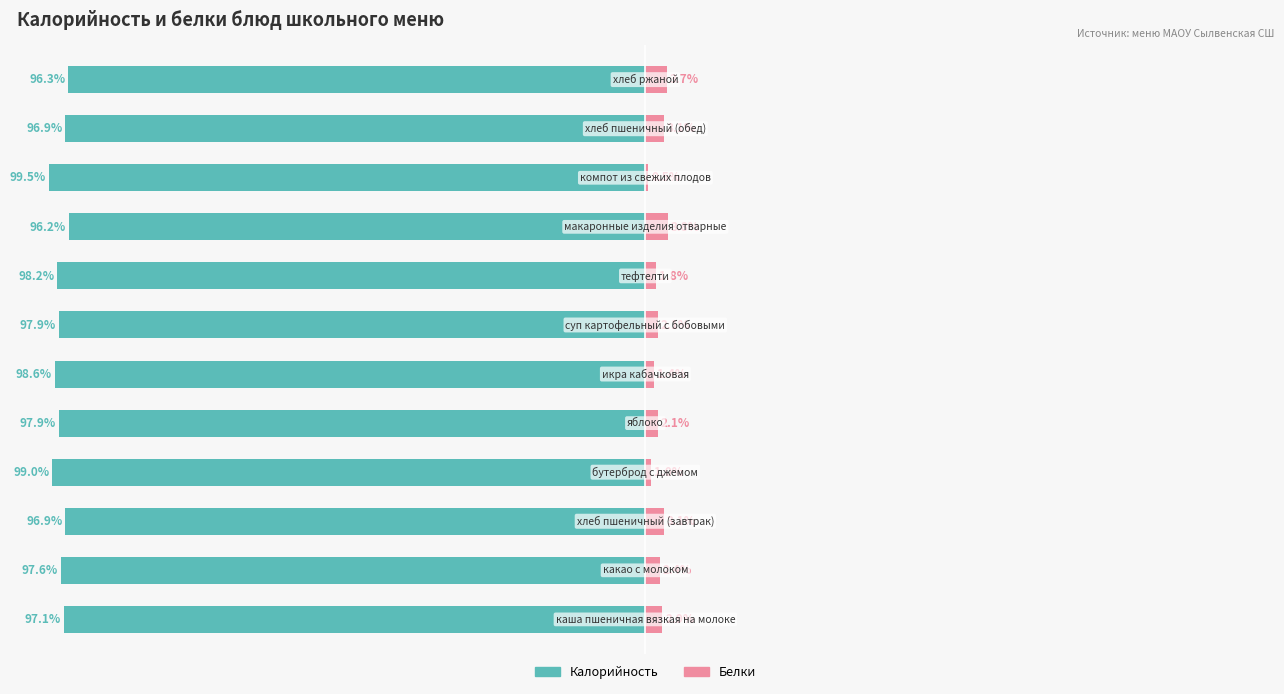

What is the difference between the maximum and minimum values in the Белки series?

3.3